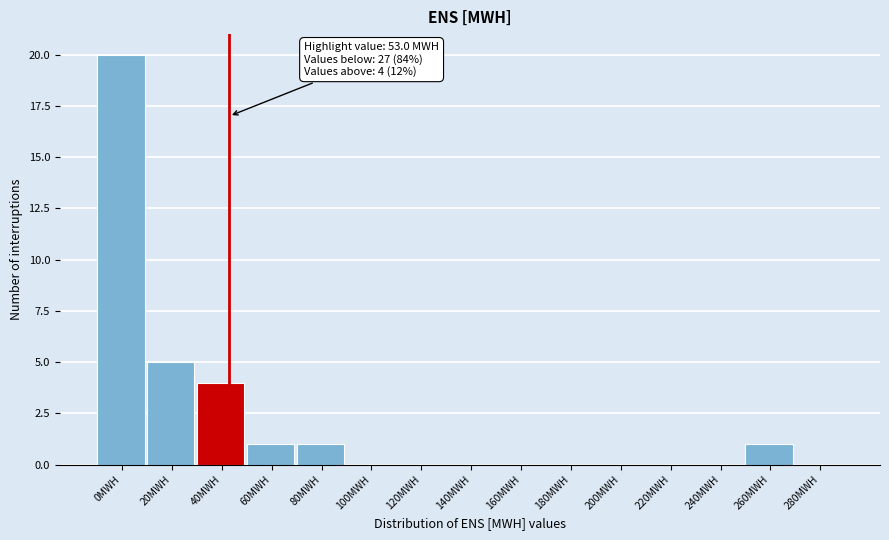

Reading right to left, extract all data points from this chart.

280MWH=0	260MWH=1	240MWH=0	220MWH=0	200MWH=0	180MWH=0	160MWH=0	140MWH=0	120MWH=0	100MWH=0	80MWH=1	60MWH=1	40MWH=4	20MWH=5	0MWH=20